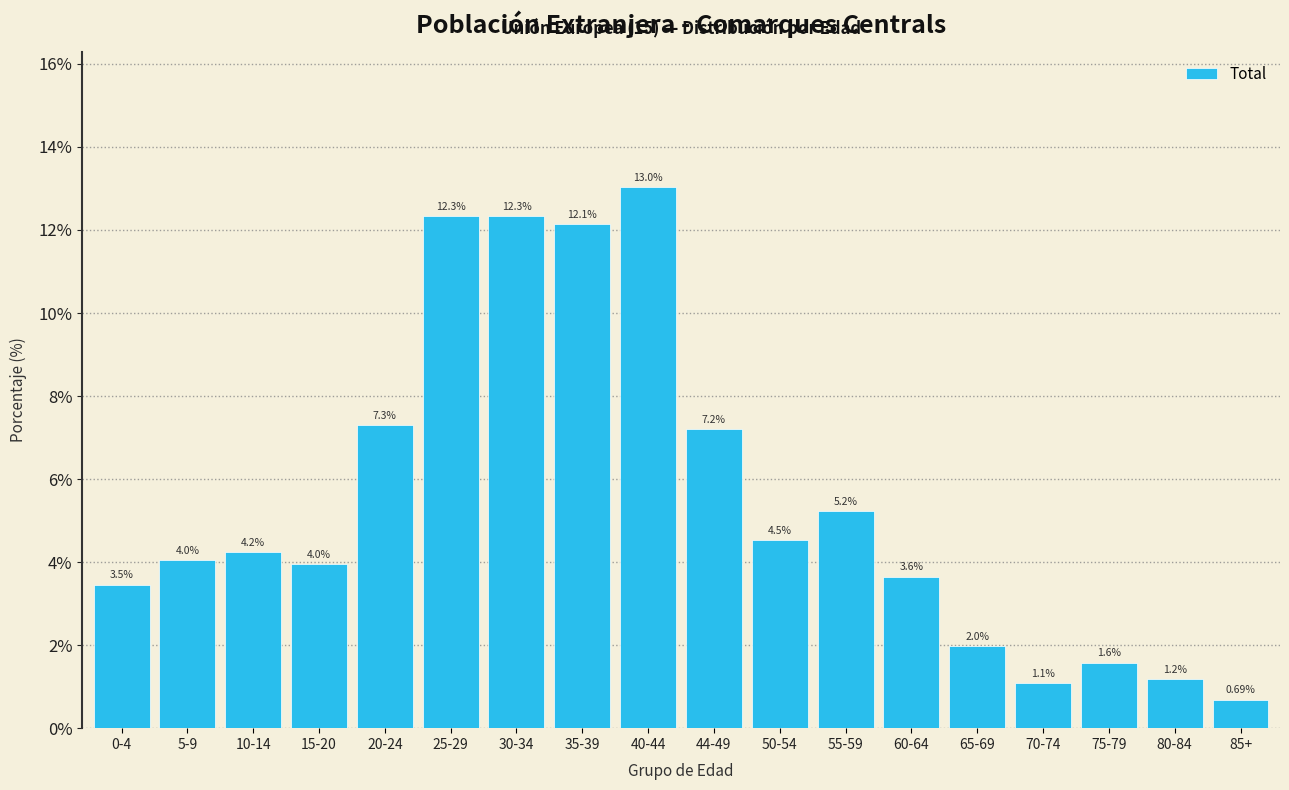

Between 50-54 and 35-39, which is larger?

35-39